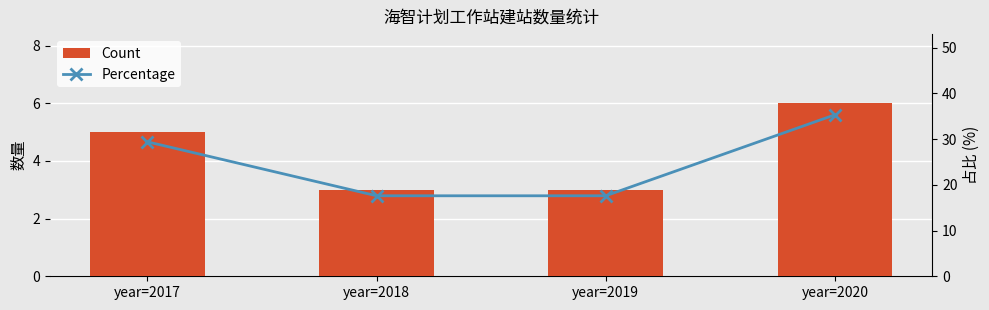

Between year=2018 and year=2020, which is larger?

year=2020